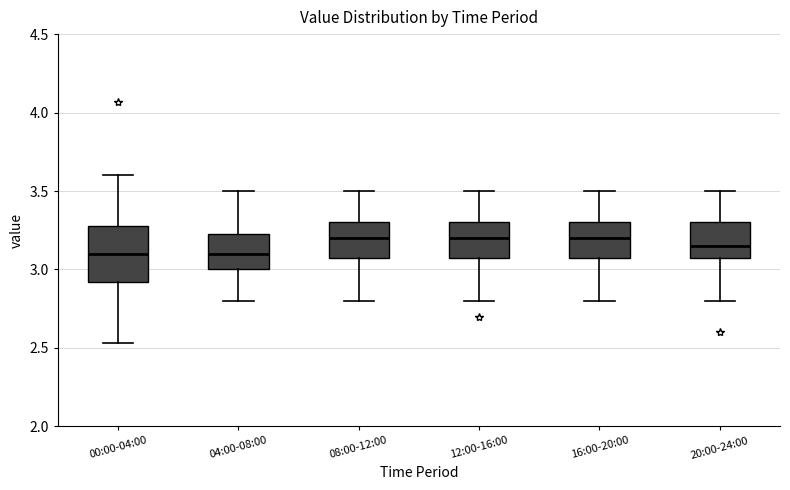

Reading left to right, transcribe this box plot: for each box, give where its median line is, the range the box spans, and where its two whiskers end, as read against the y-axis. The values are not printed on the chart, so give them approximately, as read against the axis.

00:00-04:00: median 3.10, box 2.90 to 3.30, whiskers 2.55 to 3.60
04:00-08:00: median 3.10, box 3.00 to 3.25, whiskers 2.80 to 3.50
08:00-12:00: median 3.20, box 3.10 to 3.30, whiskers 2.80 to 3.50
12:00-16:00: median 3.20, box 3.10 to 3.30, whiskers 2.80 to 3.50
16:00-20:00: median 3.20, box 3.10 to 3.30, whiskers 2.80 to 3.50
20:00-24:00: median 3.15, box 3.10 to 3.30, whiskers 2.80 to 3.50